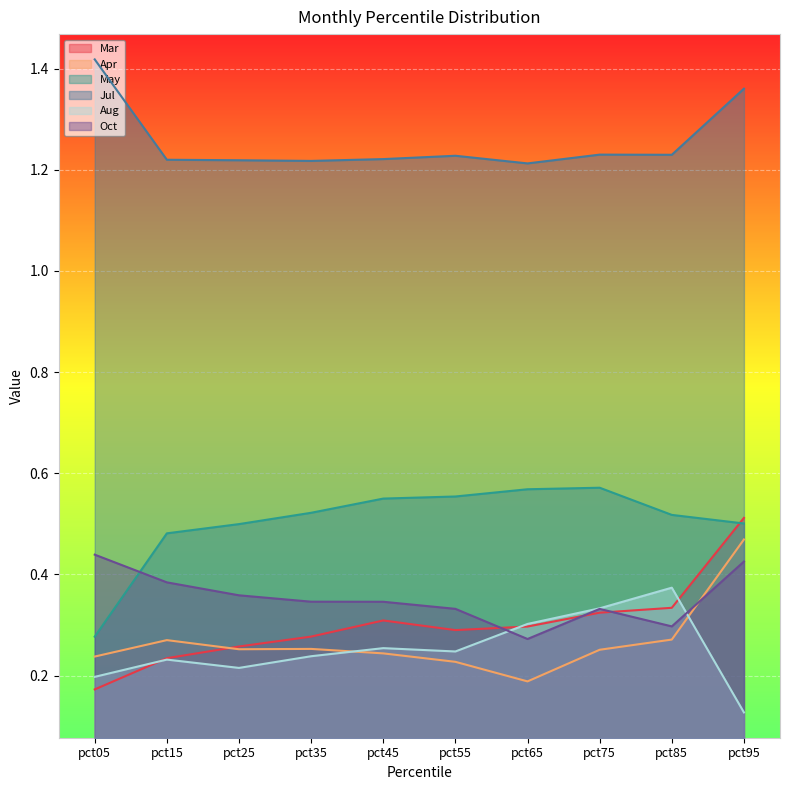

True or false: Apr and Jul intersect in this chart.

False